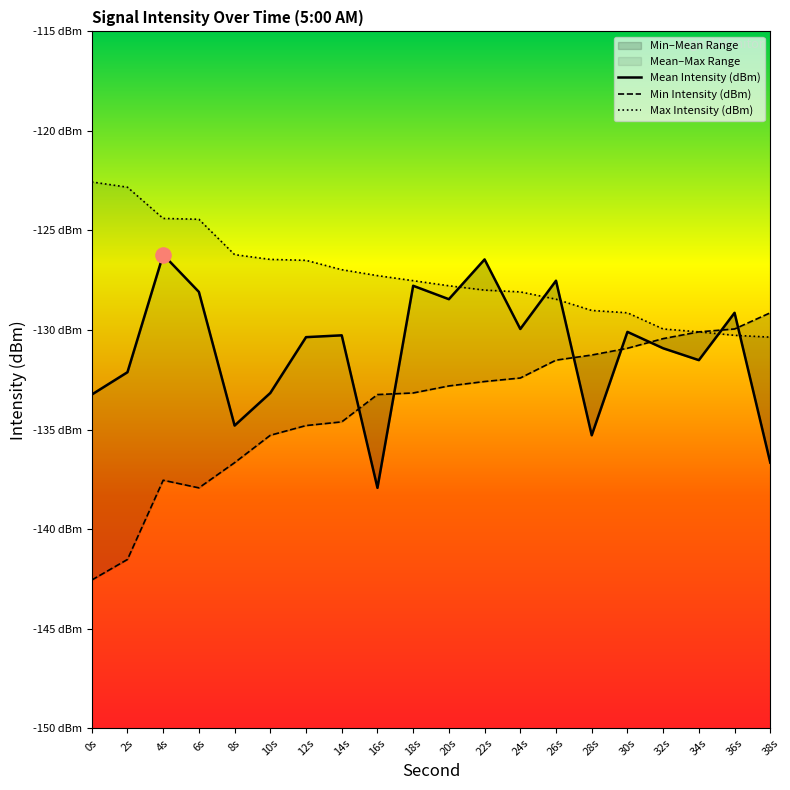

Which series contains the lowest Y value?

Min Intensity (dBm)